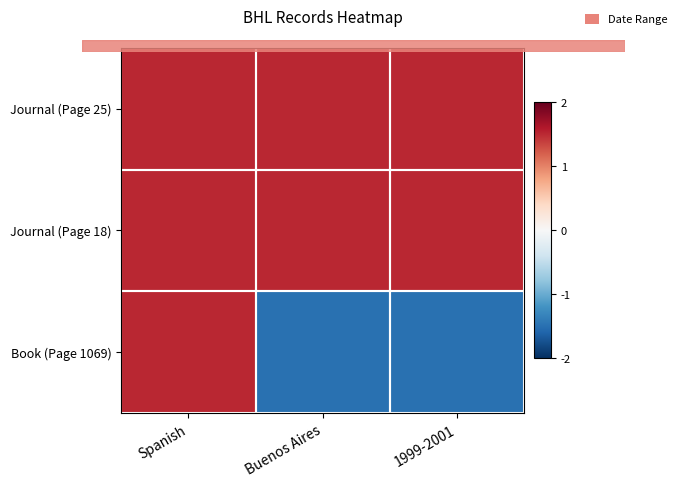

Reading right to left, what are all the values shown in this chart?

Journal (Page 25): 1999-2001=1.5	Buenos Aires=1.5	Spanish=1.5
Journal (Page 18): 1999-2001=1.5	Buenos Aires=1.5	Spanish=1.5
Book (Page 1069): 1999-2001=-1.5	Buenos Aires=-1.5	Spanish=1.5